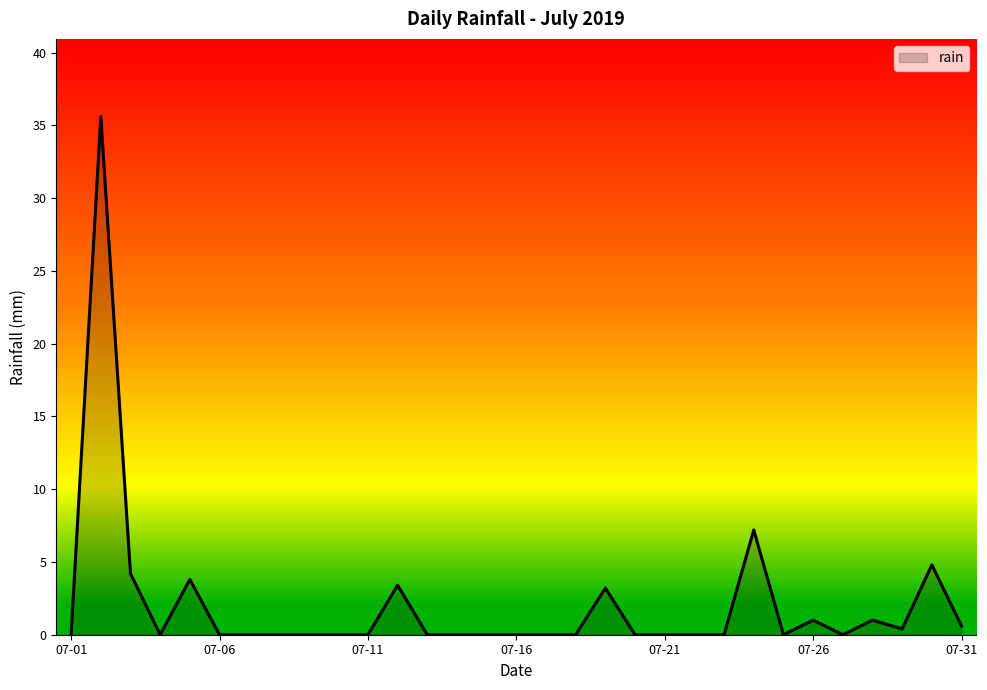

What is the maximum value shown in the chart?

35.6